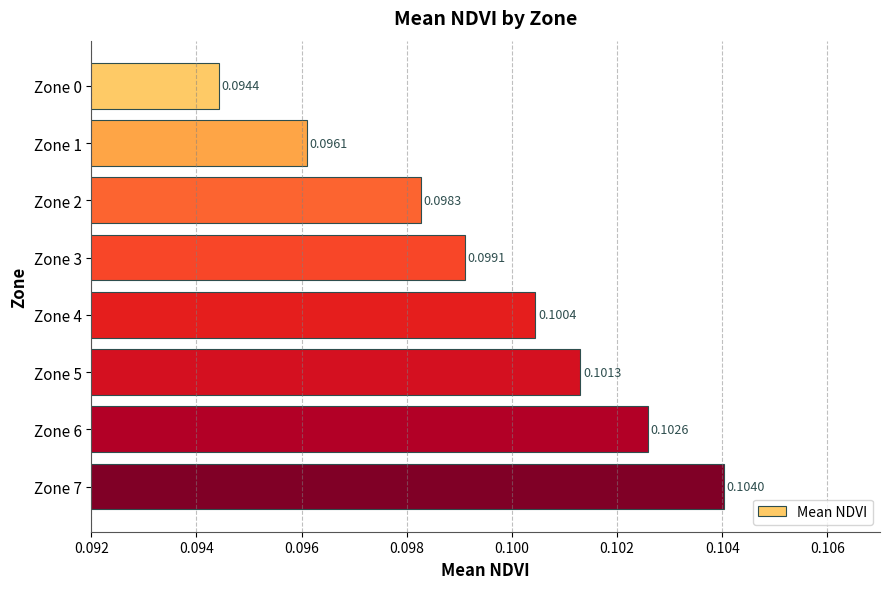

Which has a higher value, Zone 1 or Zone 3?

Zone 3